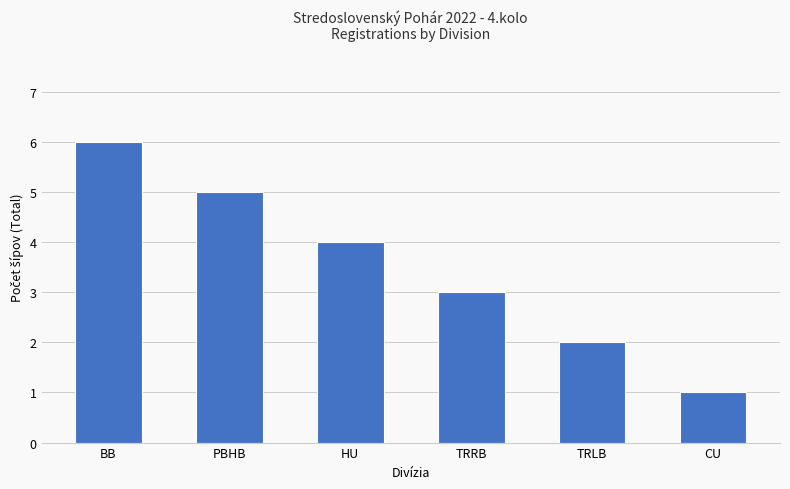

List the labels in order of value, largest first.

BB, PBHB, HU, TRRB, TRLB, CU